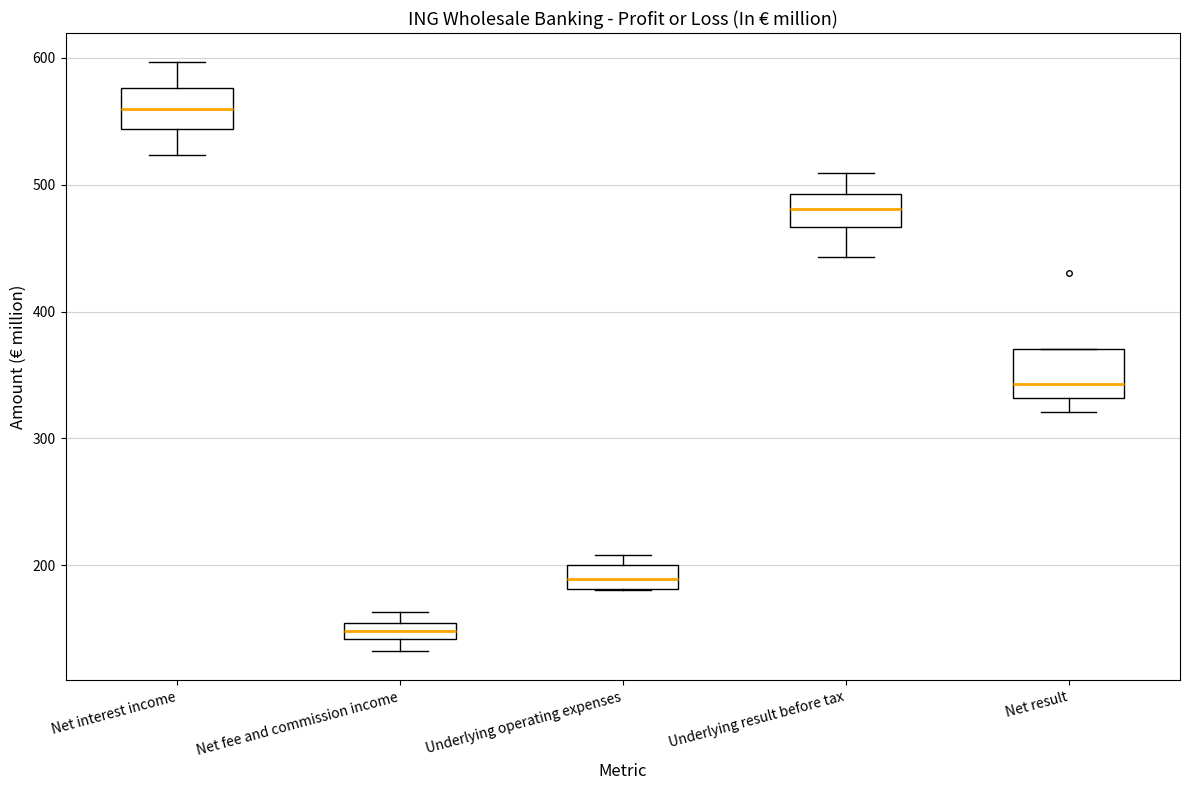

Where does the median line of the box for Net result sit on the y-axis? The values are not printed on the chart, so give them approximately, as read against the axis.

340